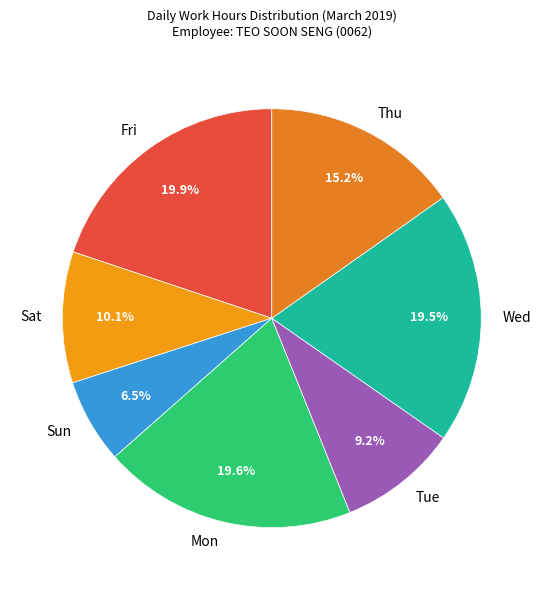

Does any single category account for the majority?

No